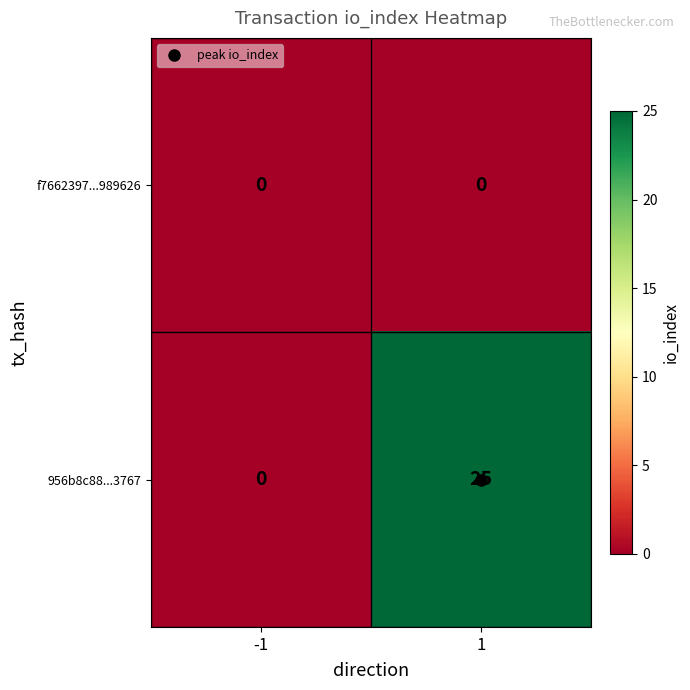

List the series in order of their overall mean, highest first.

956b8c88...3767, f7662397...989626